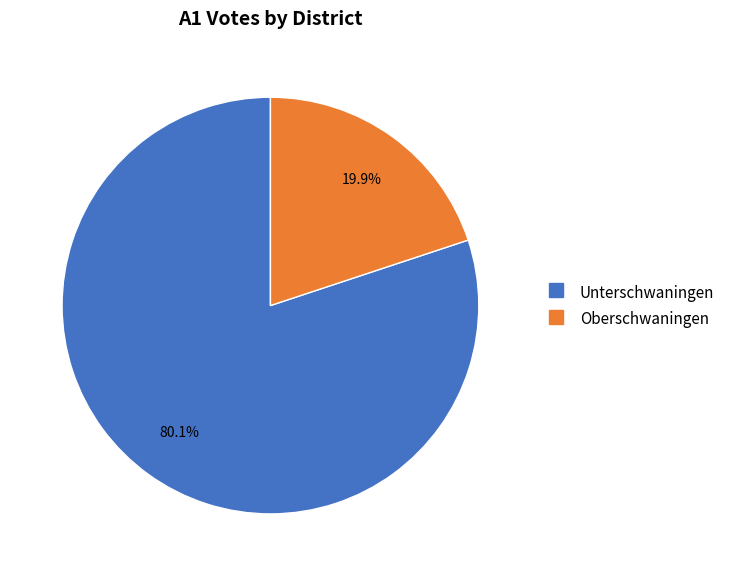

Is there a majority slice in this chart?

Yes